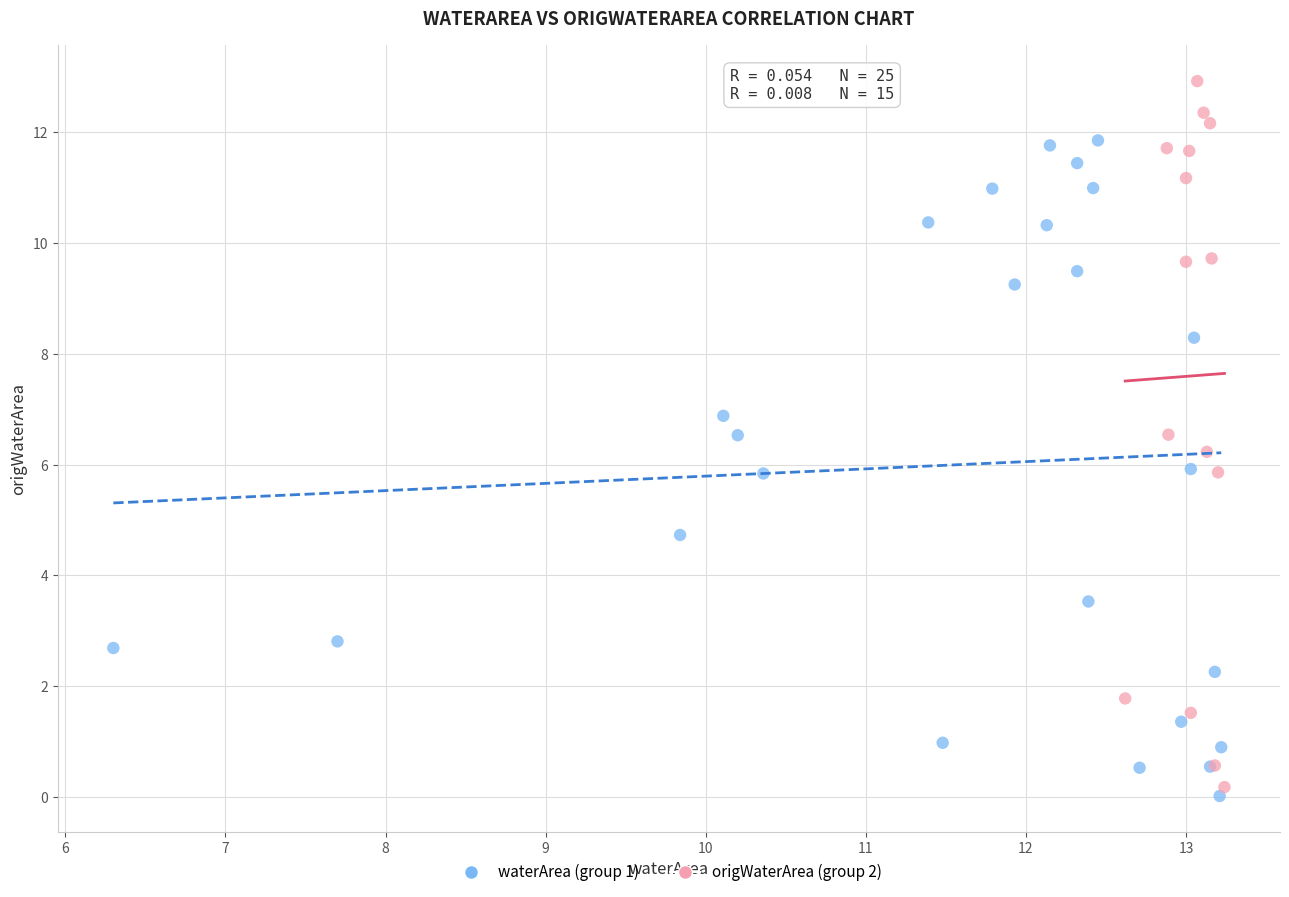

Which series reaches the maximum Y coordinate?

origWaterArea (group 2)